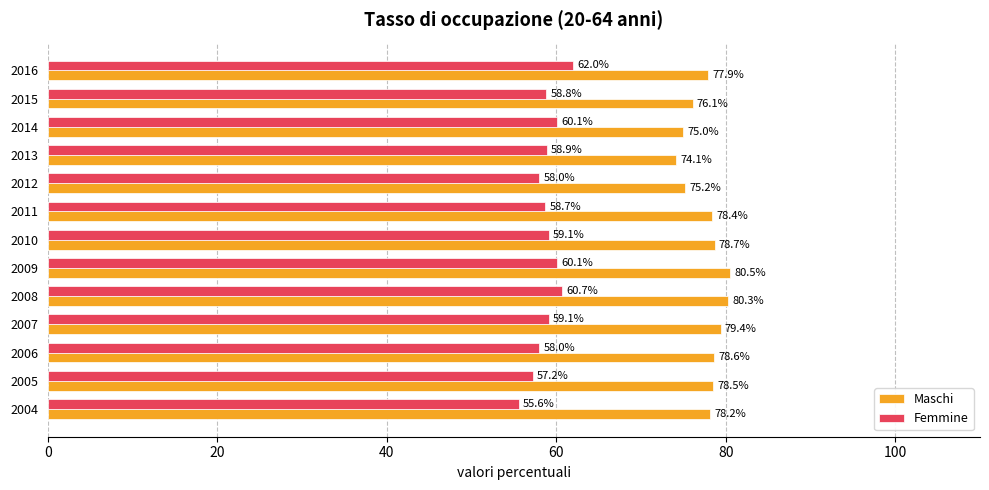

What is the difference between the highest and lowest values at 2007?

20.3